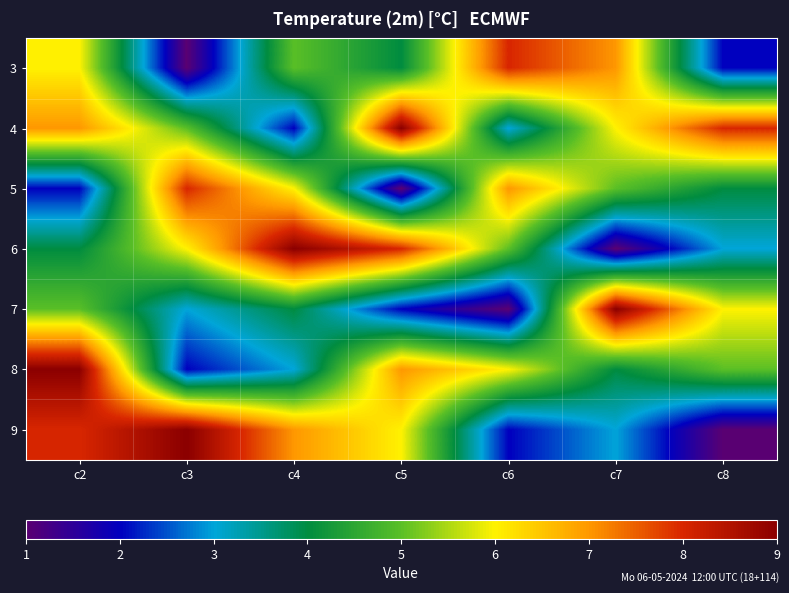

What is the greatest value displayed?

9